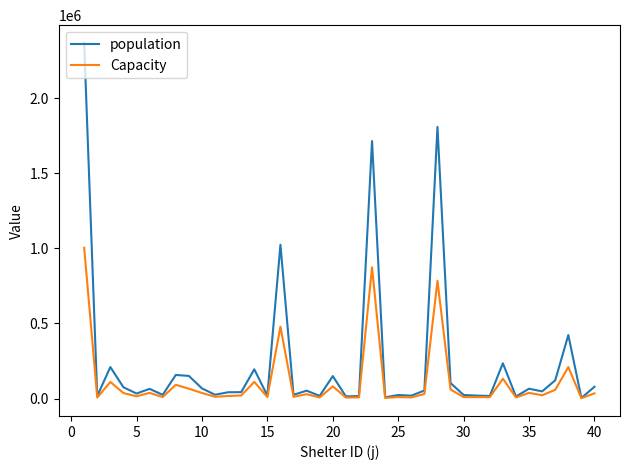

List the series in order of their peak value, lowest first.

Capacity, population